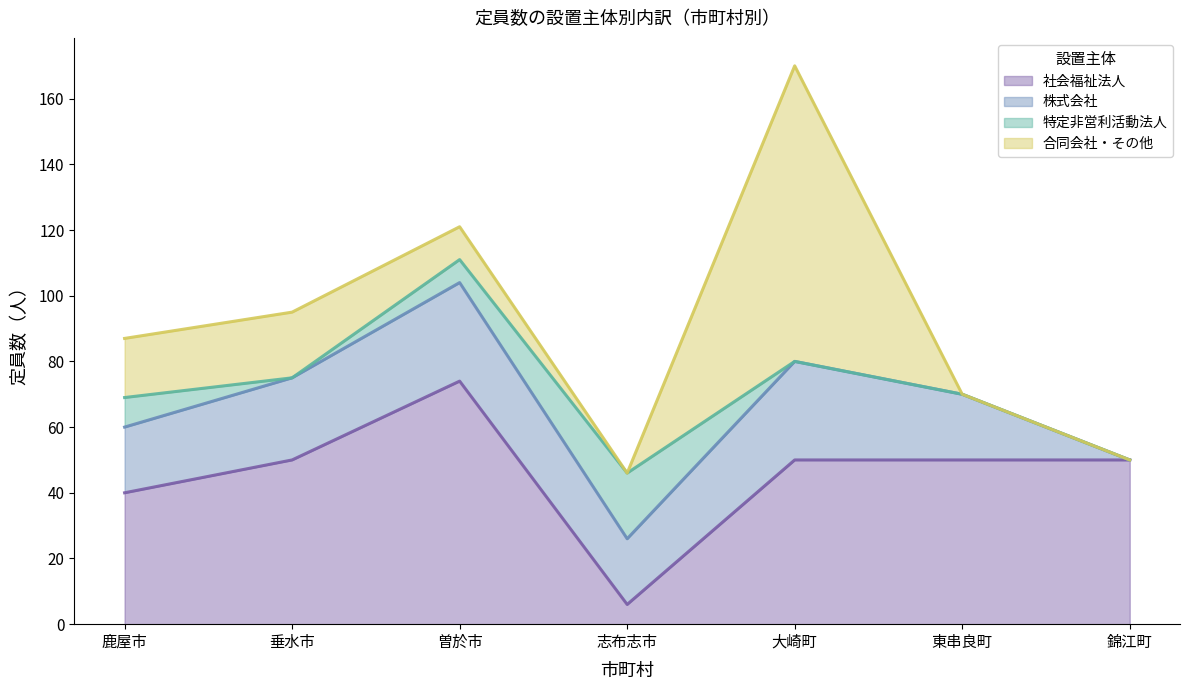

Which category has the lowest value in the 合同会社・その他 series?

志布志市